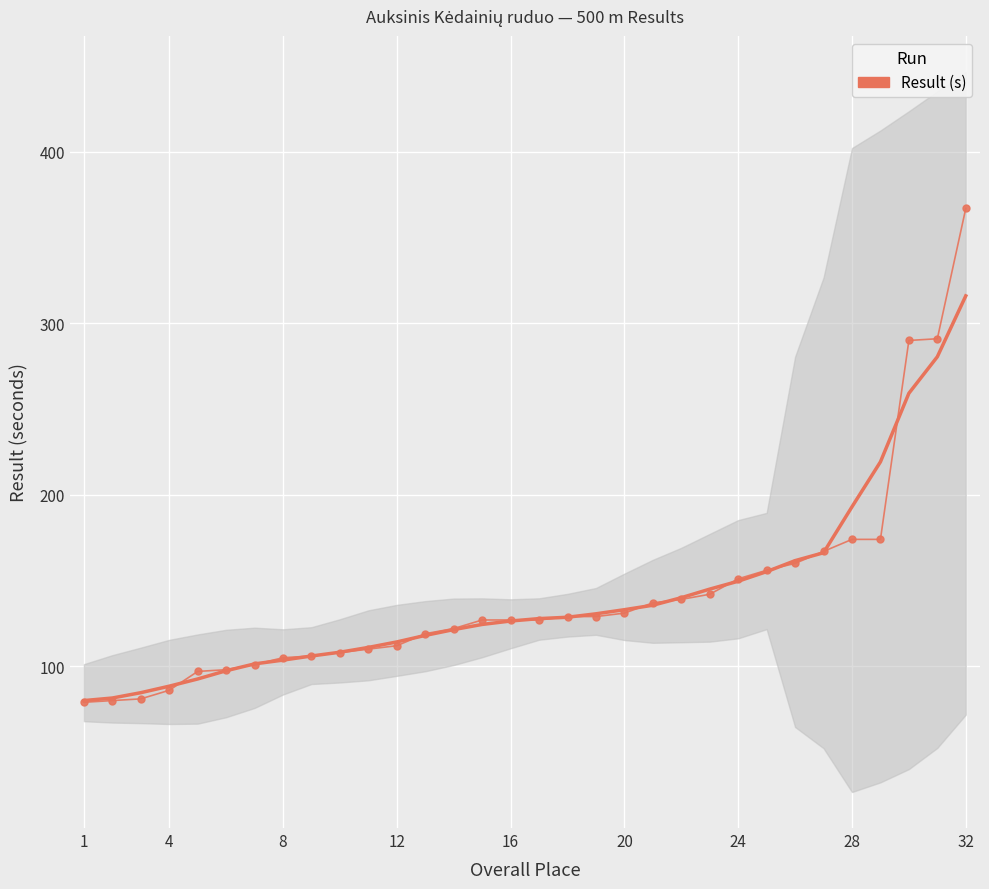

Reading left to right, list all the values displayed in this chart.

79	80	81	86	97	98	101	105	106	108	110	112	119	122	127	127	127	129	129	131	137	139	142	151	156	160	167	174	174	290	291	367